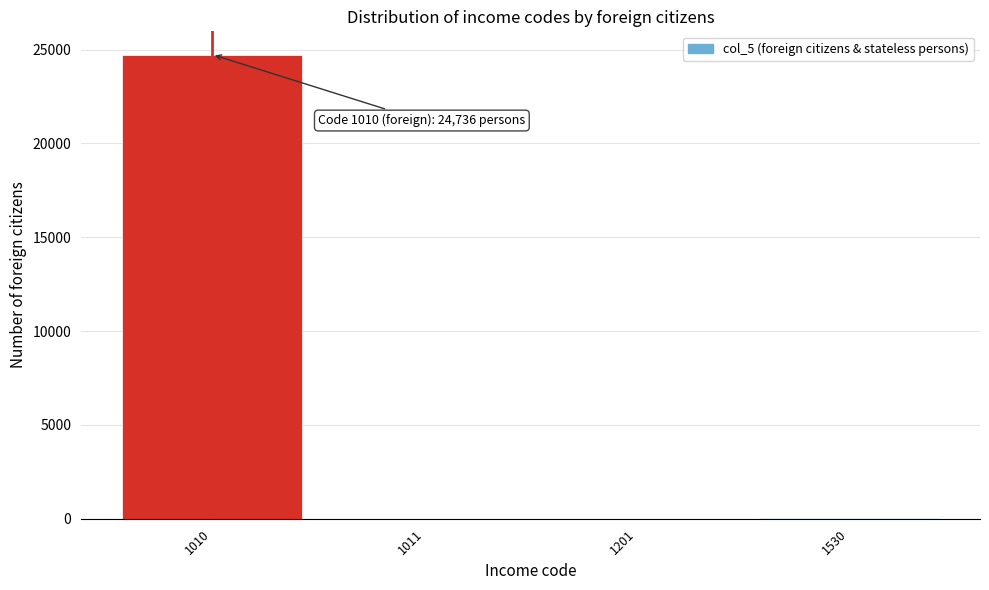

True or false: the data shows 10 at 1011.

True